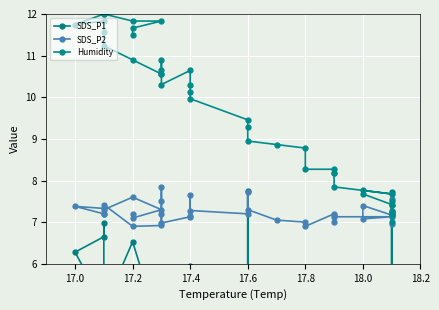

Where does the SDS_P1 series first go above 5?

17.2